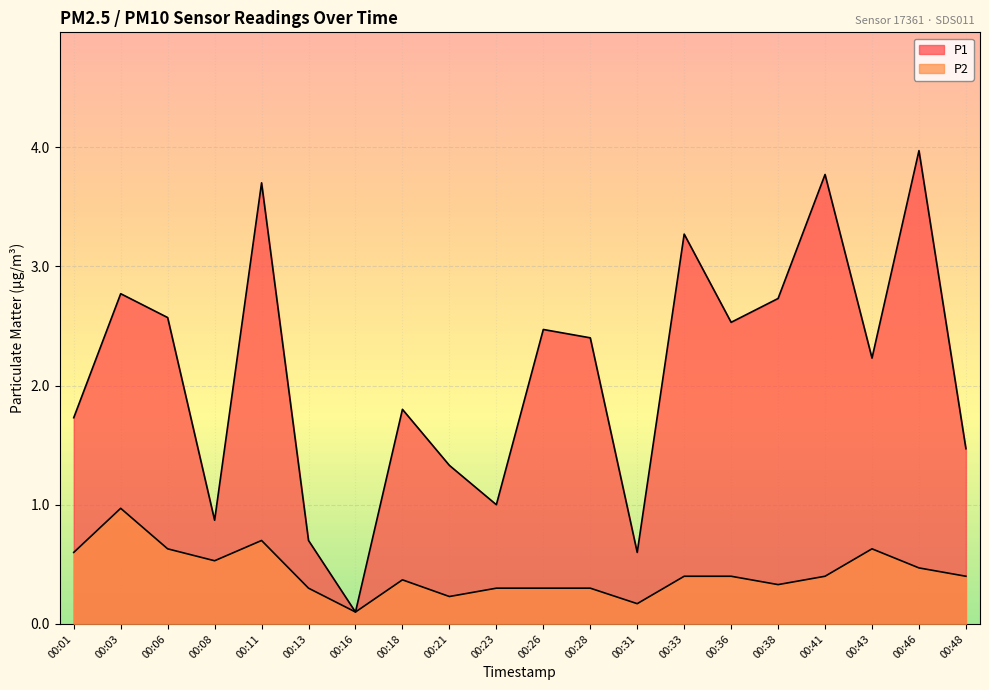

Which has a higher value, 00:11 or 00:38?

00:11